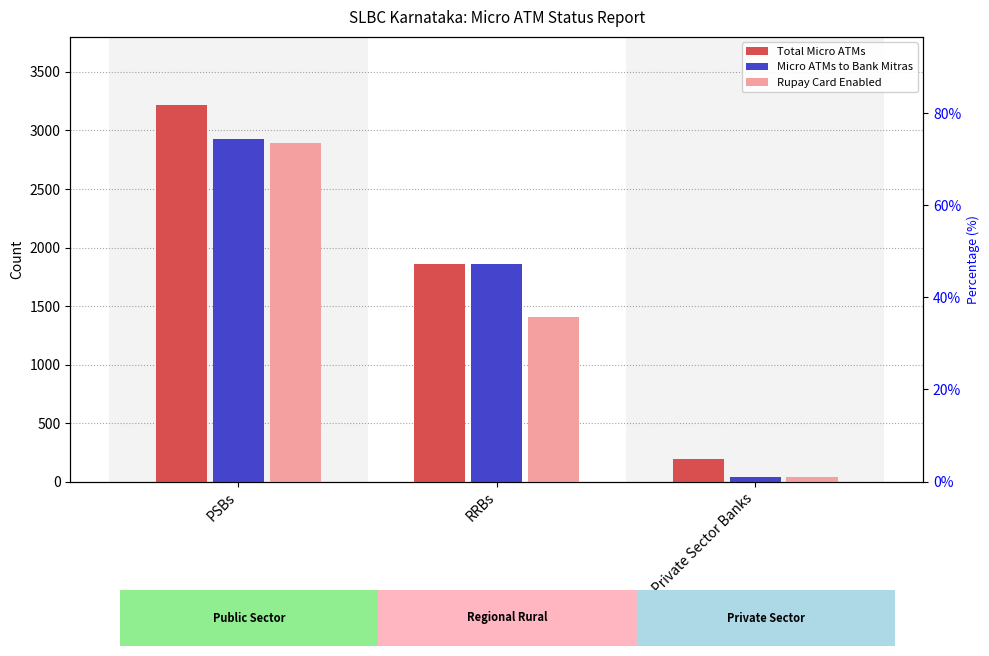

What is the average value of the Total Micro ATMs series?

1757